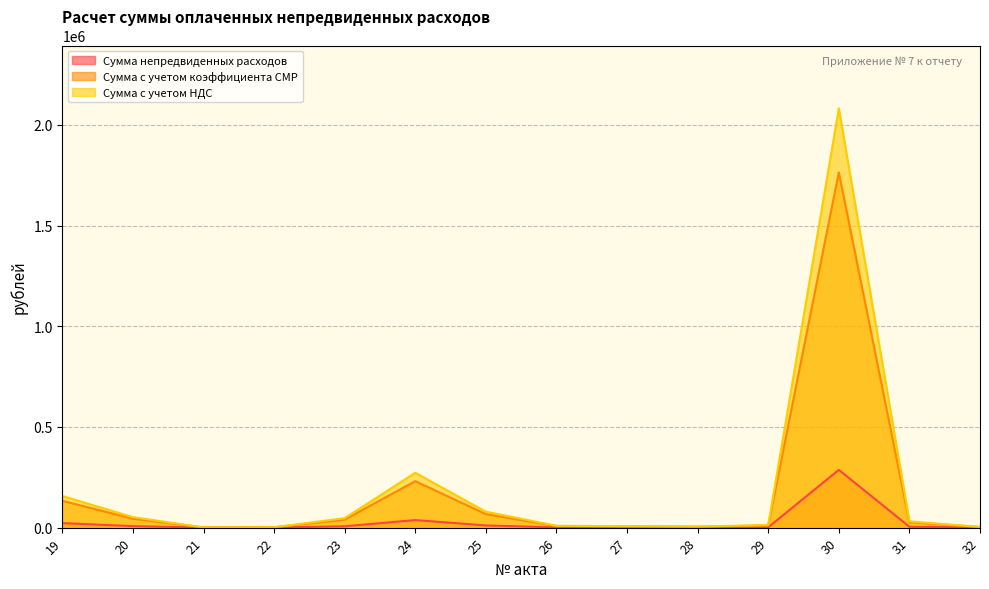

What is the approximate value of Сумма непредвиденных расходов at 31?

4298.0